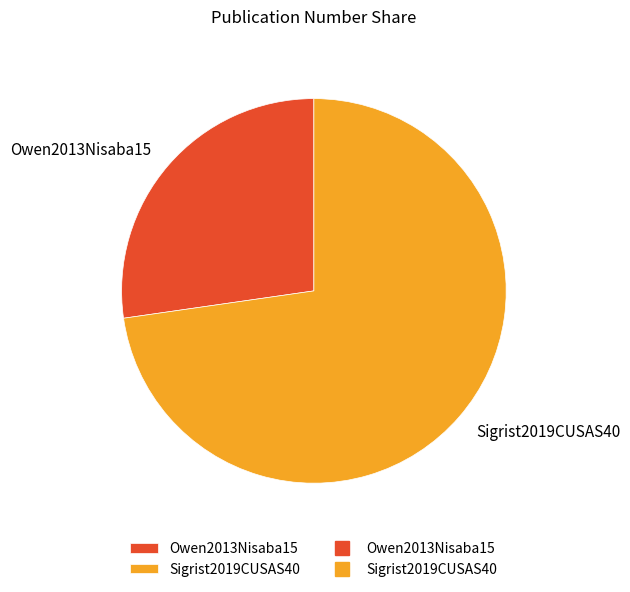

Is the sum of Owen2013Nisaba15 and Sigrist2019CUSAS40 greater than half?

Yes